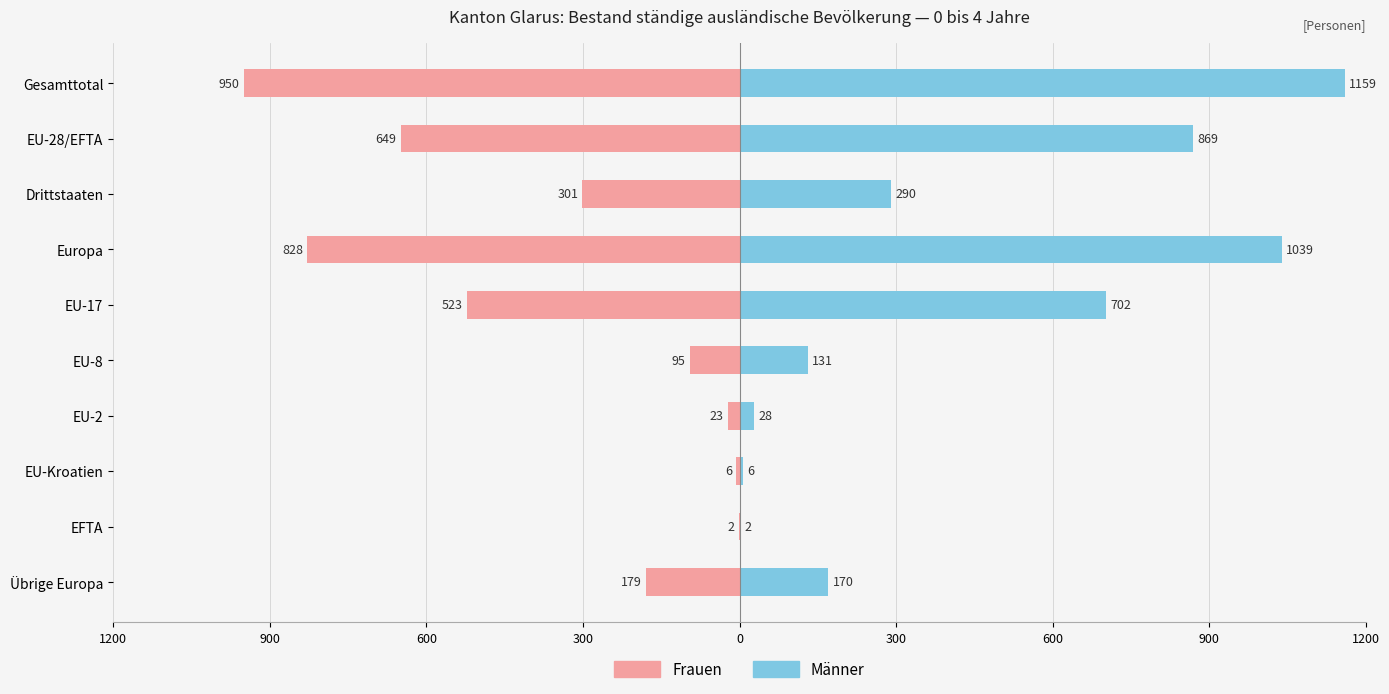

Count the number of categories in the chart.

10